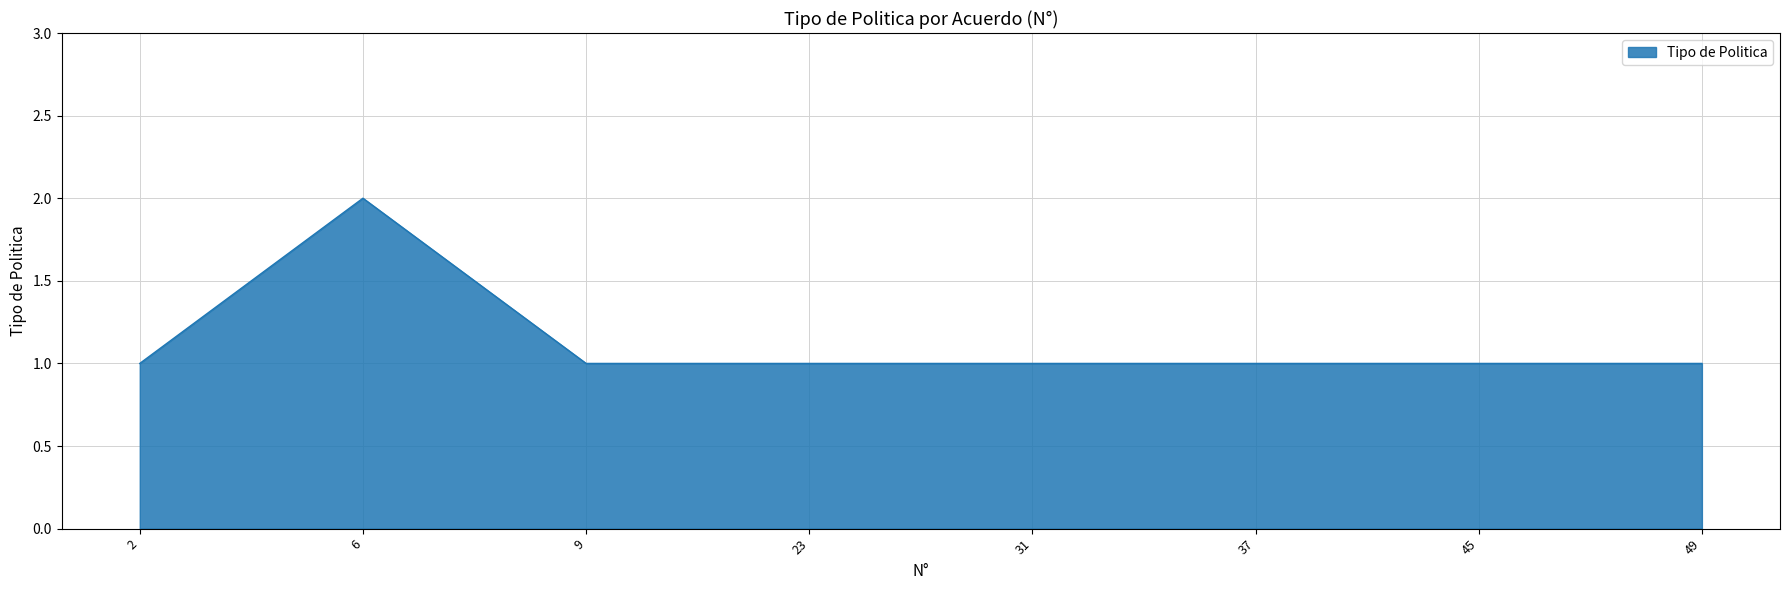

How many lines are shown in the chart?

1